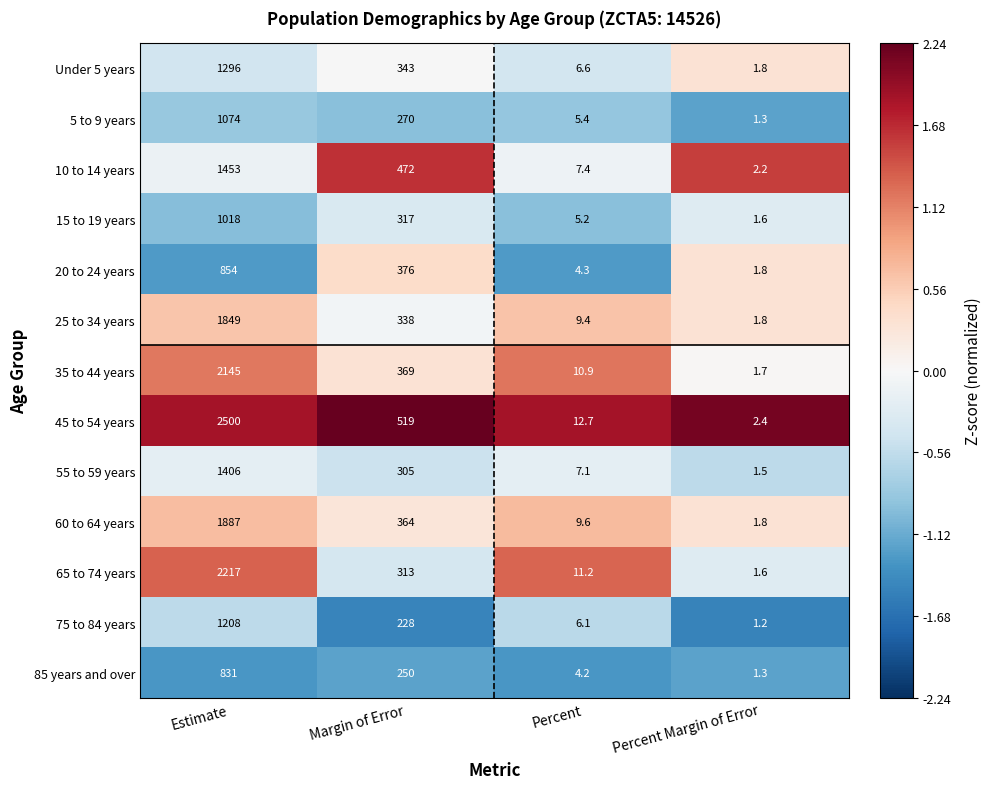

Which series has the largest total across all categories?

45 to 54 years